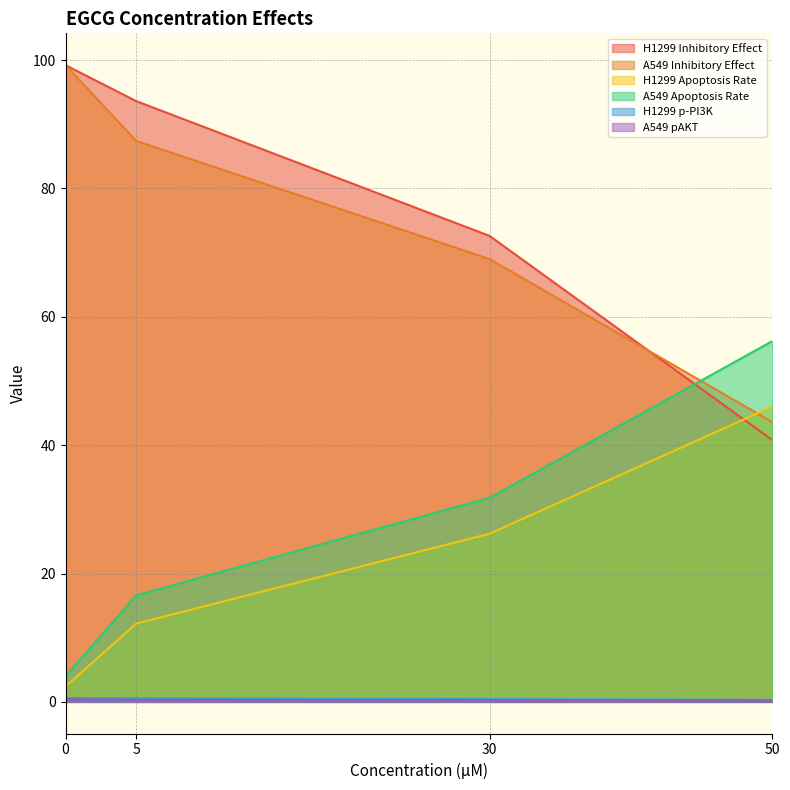

What is the value of the H1299 Inhibitory Effect point at the 4th from the left?

40.8